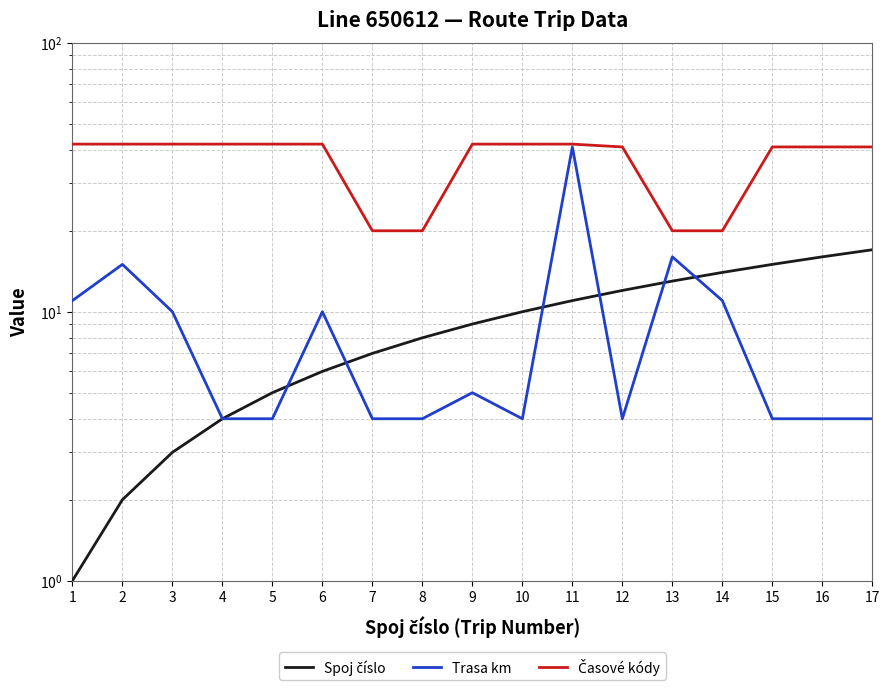

Rank the series by their maximum value, from lowest to highest.

Spoj číslo, Trasa km, Časové kódy